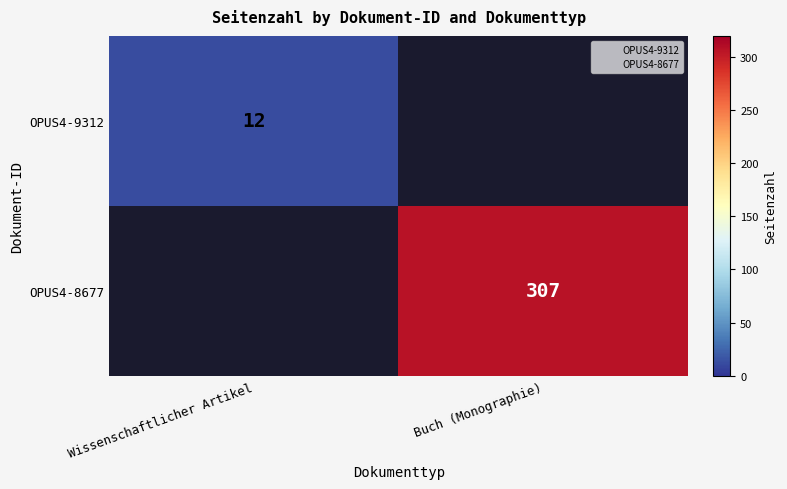

At which label does OPUS4-9312 reach its minimum?

Buch (Monographie)